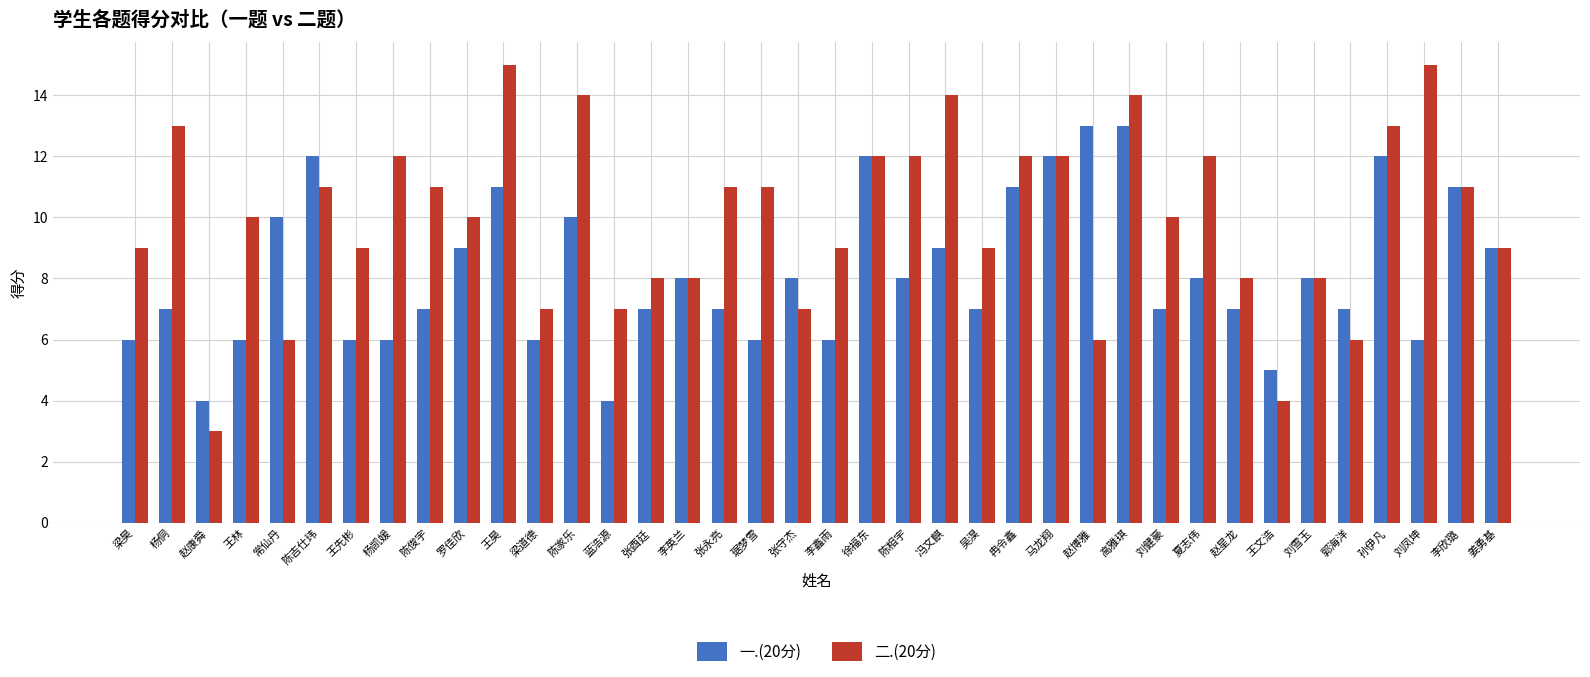

Reading left to right, extract all data points from this chart.

一.(20分): 6	7	4	6	10	12	6	6	7	9	11	6	10	4	7	8	7	6	8	6	12	8	9	7	11	12	13	13	7	8	7	5	8	7	12	6	11	9
二.(20分): 9	13	3	10	6	11	9	12	11	10	15	7	14	7	8	8	11	11	7	9	12	12	14	9	12	12	6	14	10	12	8	4	8	6	13	15	11	9